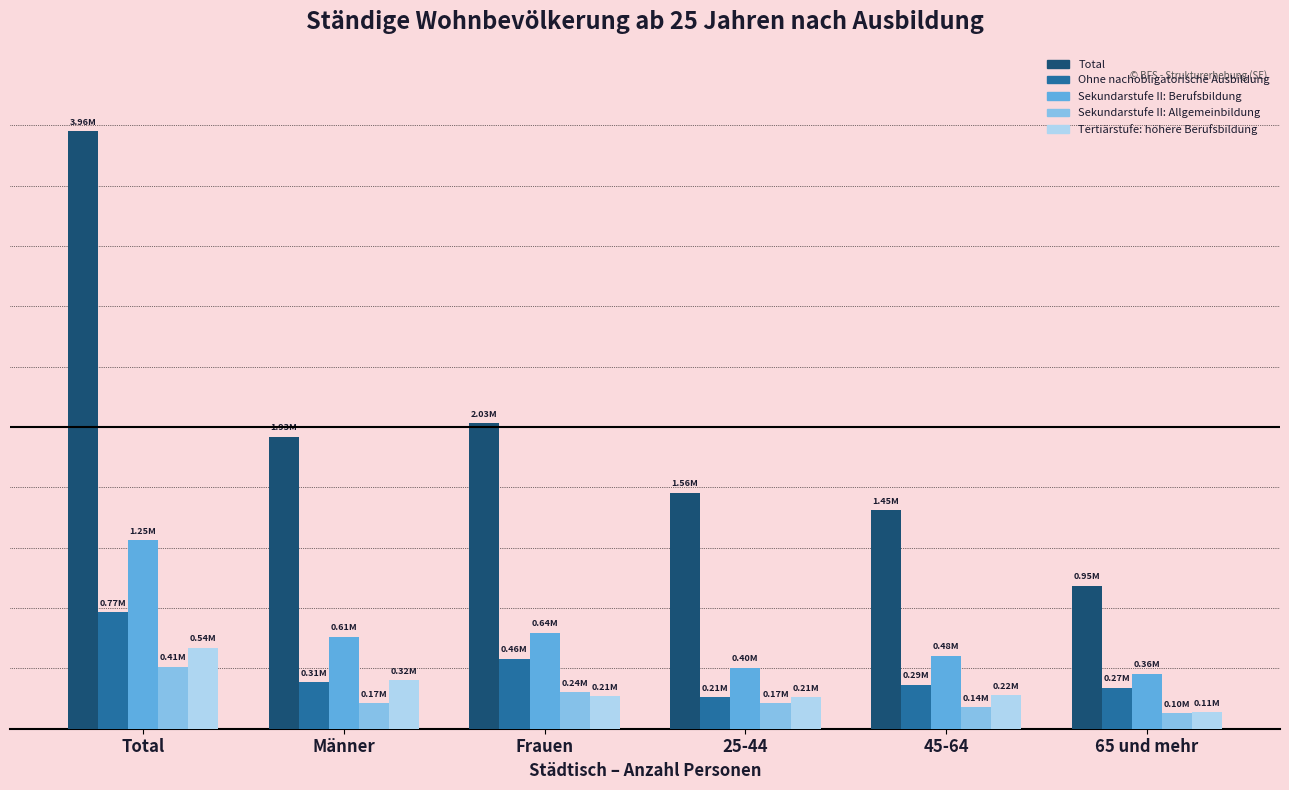

What are all the series names shown in the legend?

Total, Ohne nachobligatorische Ausbildung, Sekundarstufe II: Berufsbildung, Sekundarstufe II: Allgemeinbildung, Tertiärstufe: höhere Berufsbildung